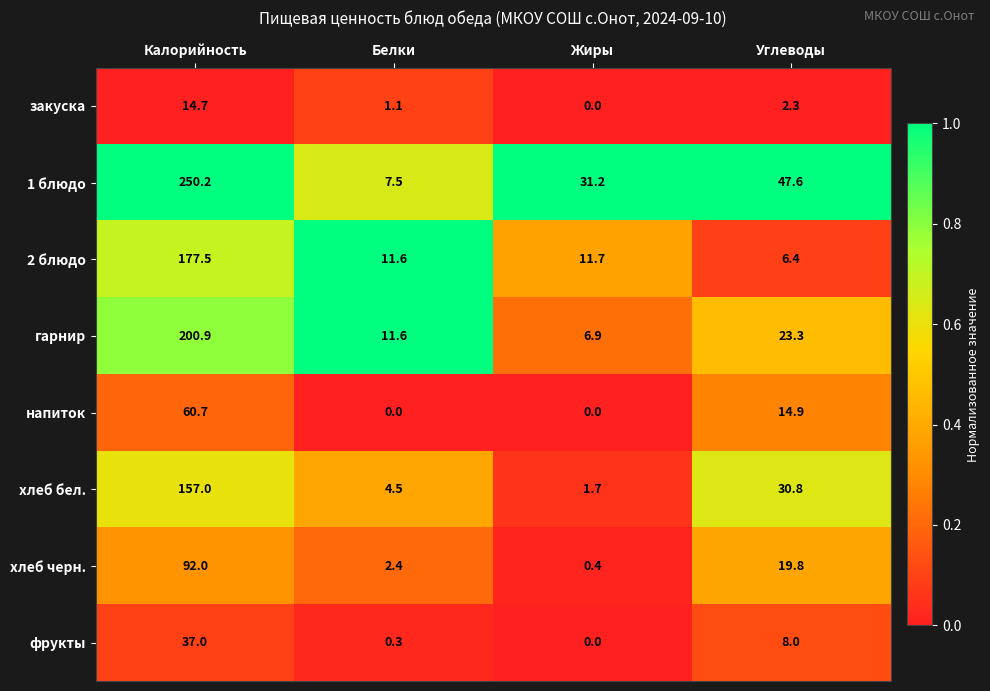

List the series in order of their peak value, lowest first.

закуска, фрукты, напиток, хлеб черн., хлеб бел., 2 блюдо, гарнир, 1 блюдо